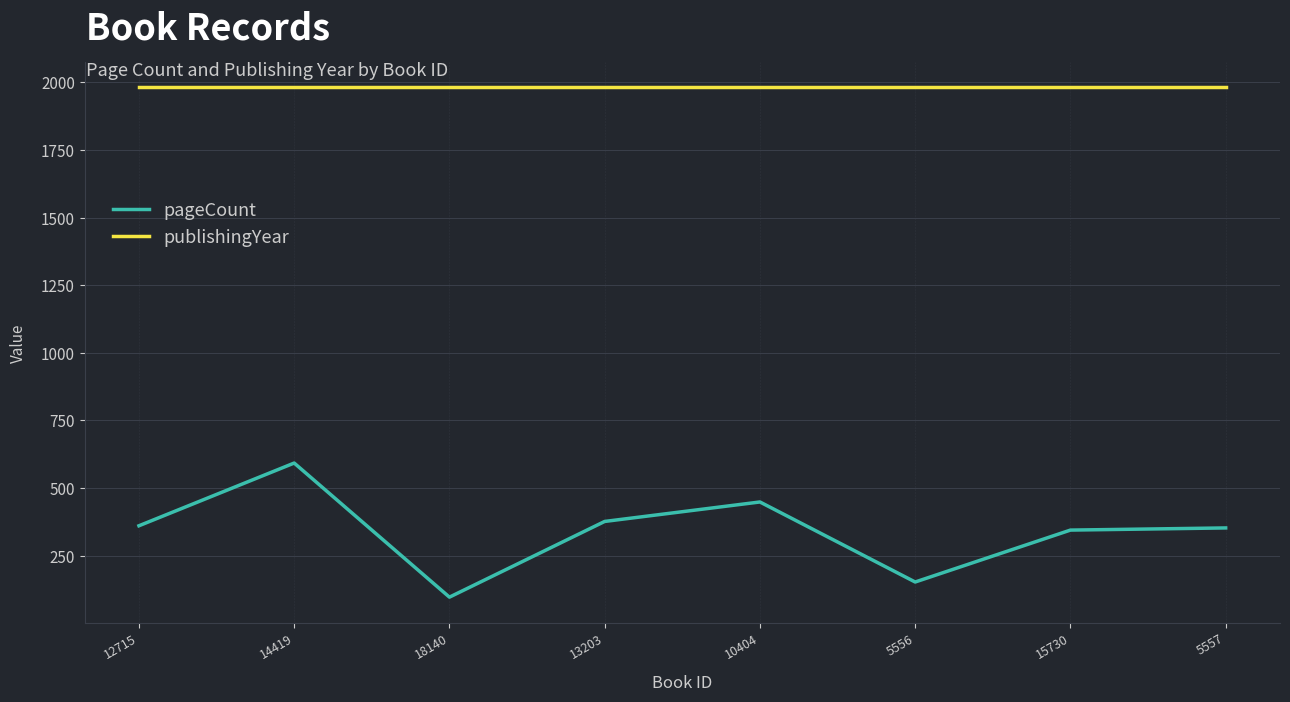

Does the chart display data point markers on the line(s)?

No